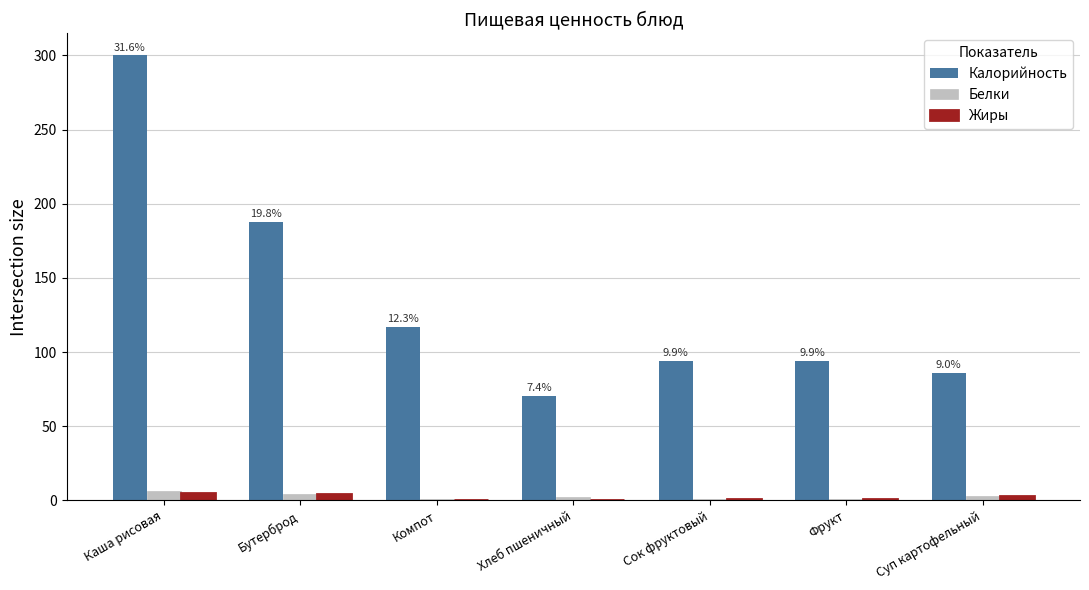

Between Фрукт and Суп картофельный, which series saw the biggest shift?

Калорийность